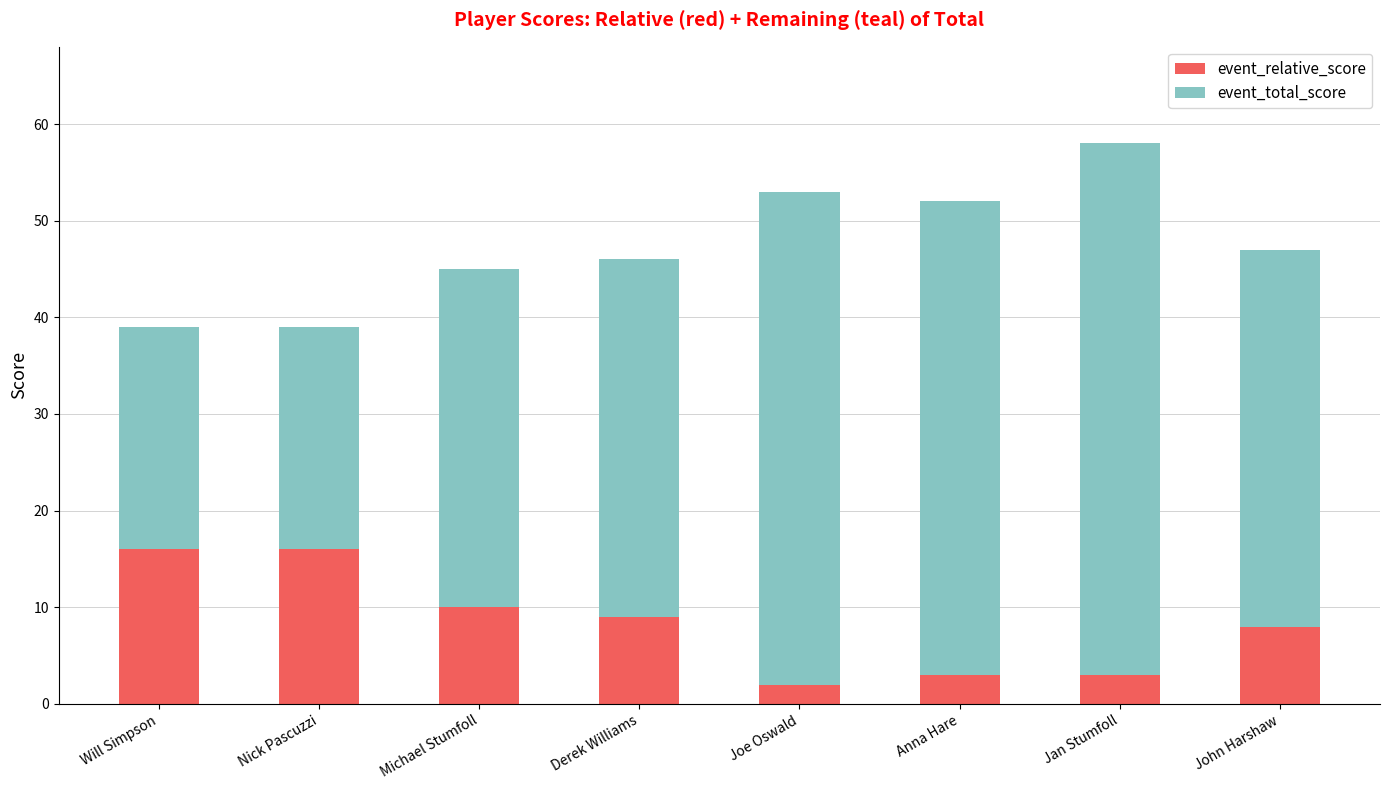

What are all the series names shown in the legend?

event_relative_score, event_total_score